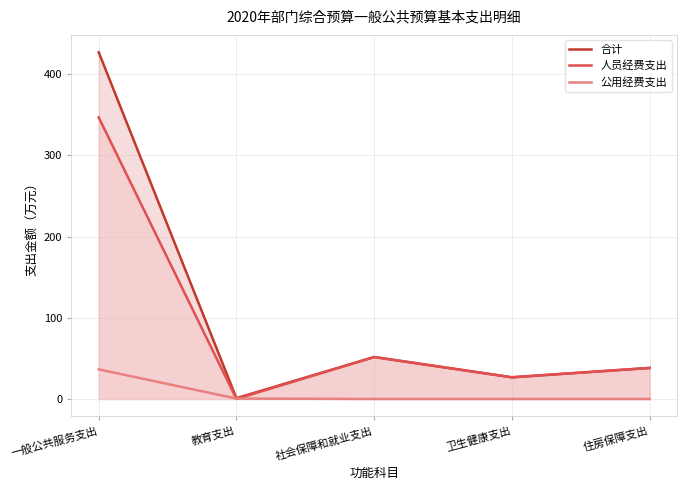

Reading right to left, what are all the values shown in this chart?

合计: 住房保障支出=38.2	卫生健康支出=26.7	社会保障和就业支出=51.7	教育支出=1.0	一般公共服务支出=427.2
人员经费支出: 住房保障支出=38.2	卫生健康支出=26.7	社会保障和就业支出=51.7	教育支出=0.0	一般公共服务支出=346.9
公用经费支出: 住房保障支出=0.0	卫生健康支出=0.0	社会保障和就业支出=0.0	教育支出=0.5	一般公共服务支出=36.5